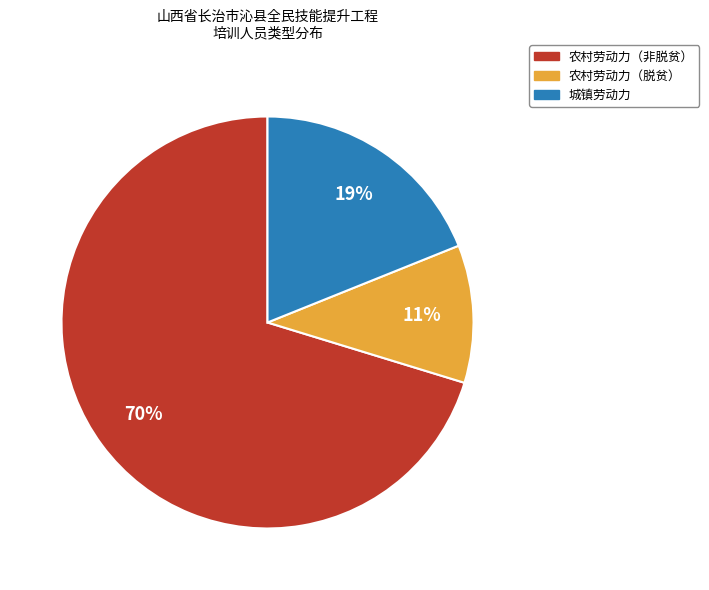

To the nearest percent, what is the average slice percentage?

33%